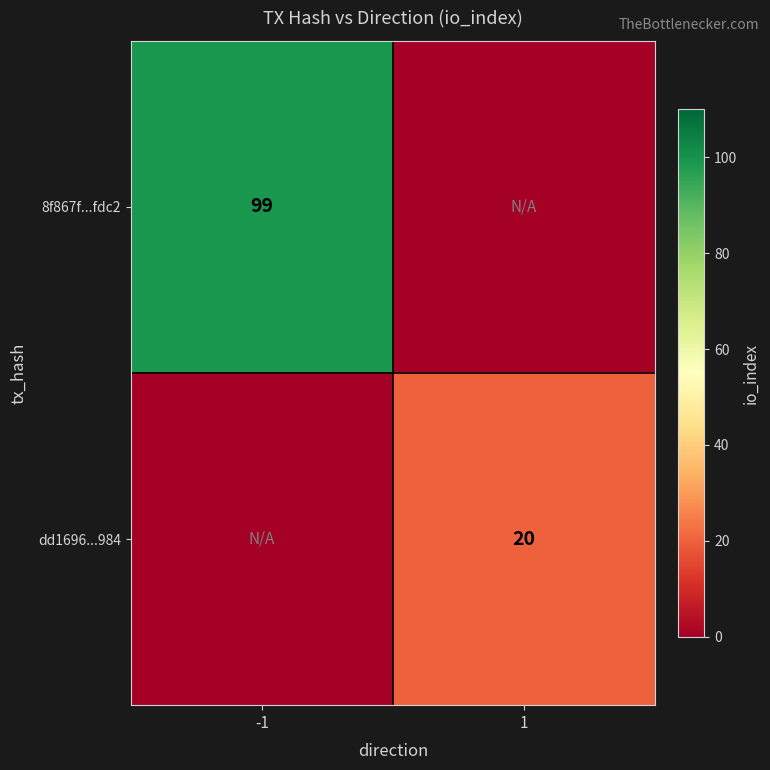

What is the difference between the highest and lowest values at 1?

20